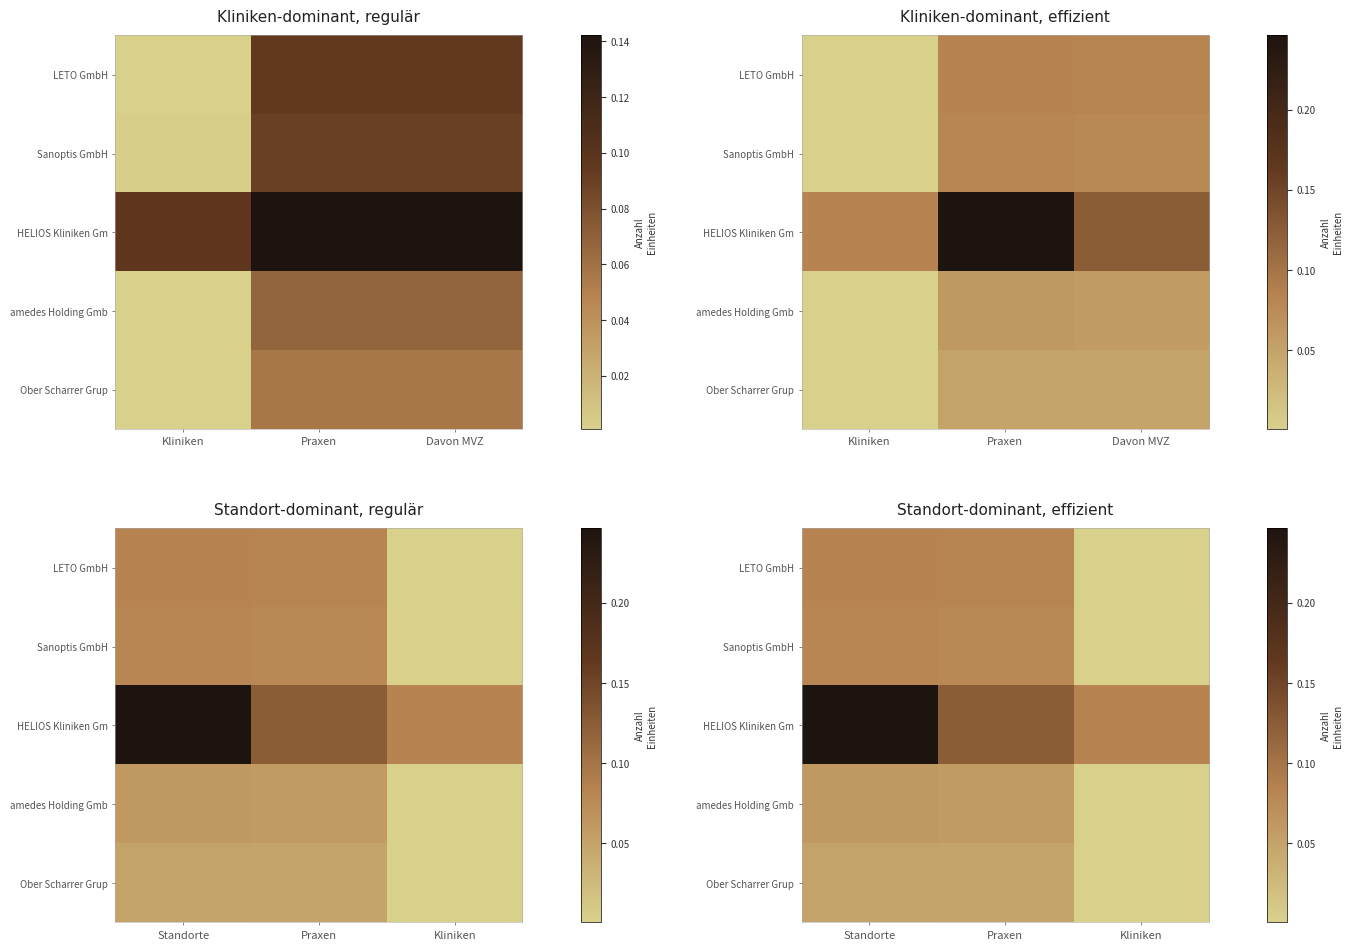

Between Standorte and Kliniken, which series saw the biggest shift?

HELIOS Kliniken Gm